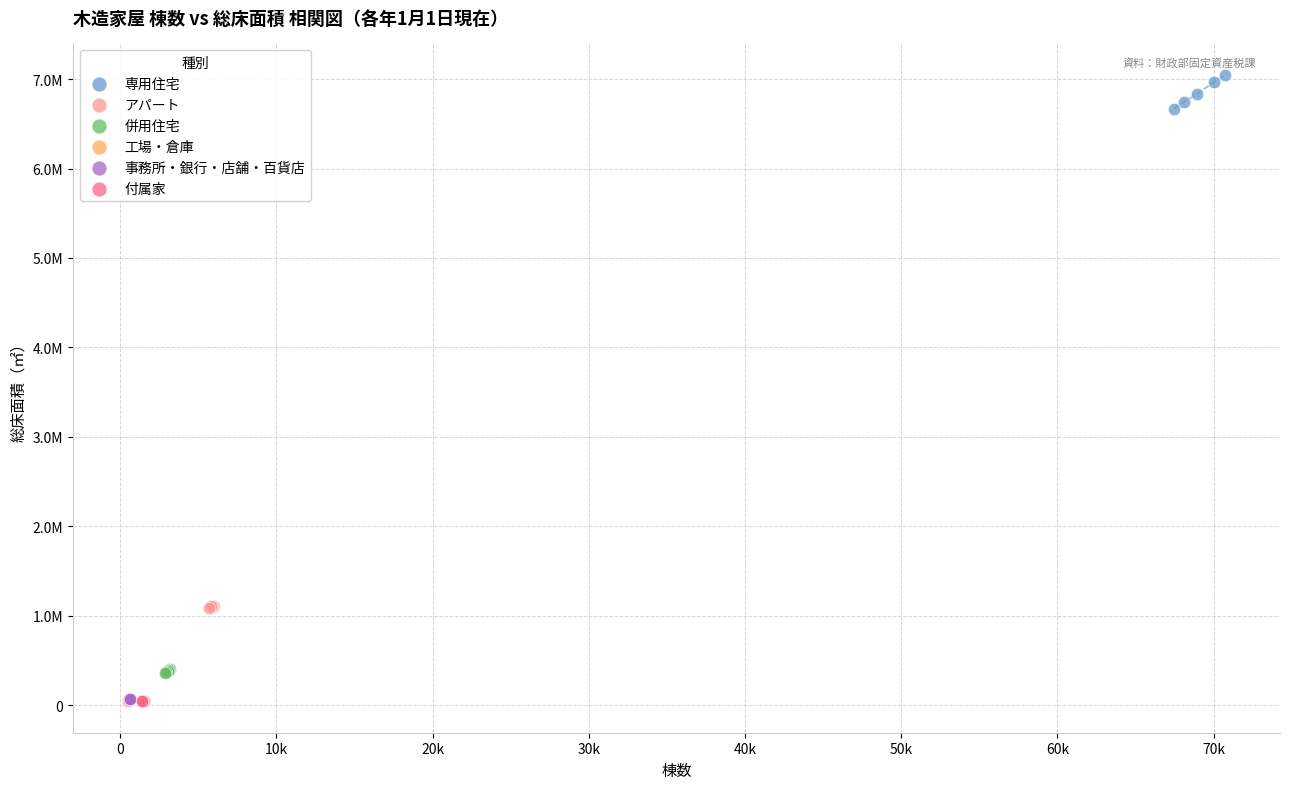

What are all the series names shown in the legend?

専用住宅, アパート, 併用住宅, 工場・倉庫, 事務所・銀行・店舗・百貨店, 付属家